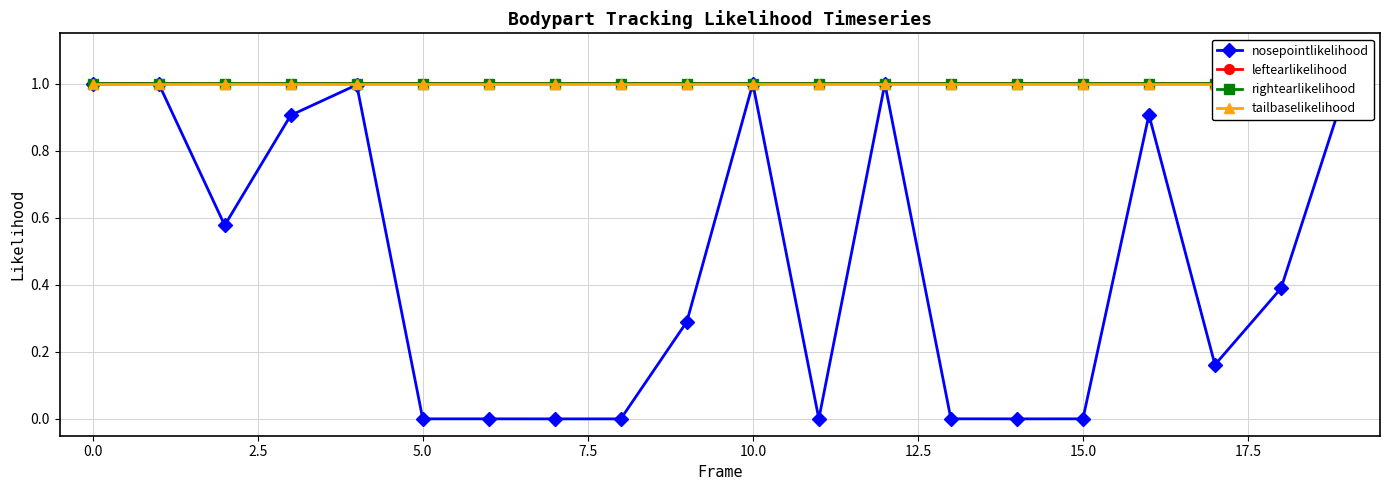

What is the highest value of the nosepointlikelihood series?

1.0